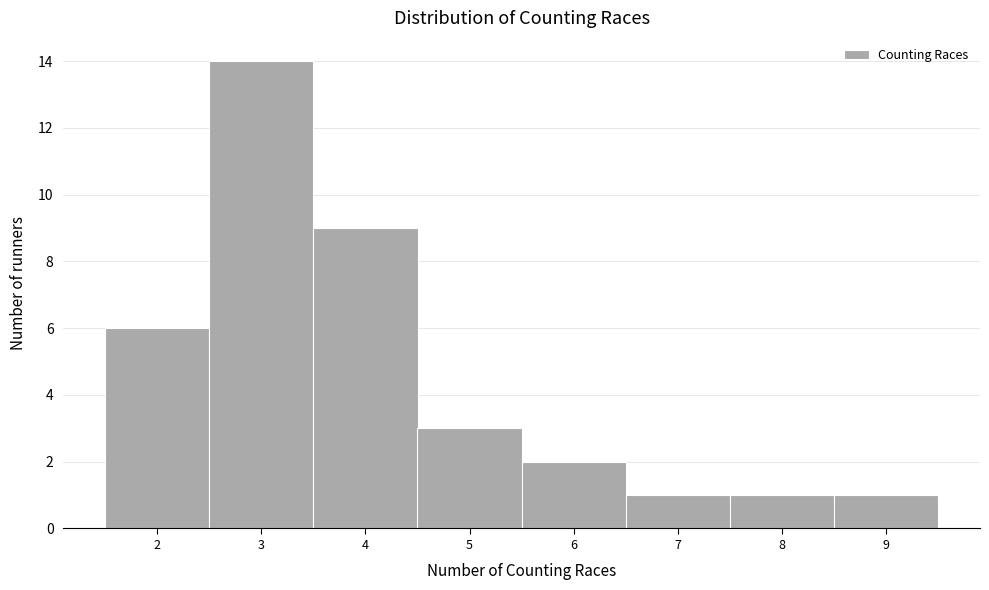

What is the height of the bar covering 2.5 to 3.5 on the x-axis? The values are not printed on the chart, so give them approximately, as read against the axis.

14